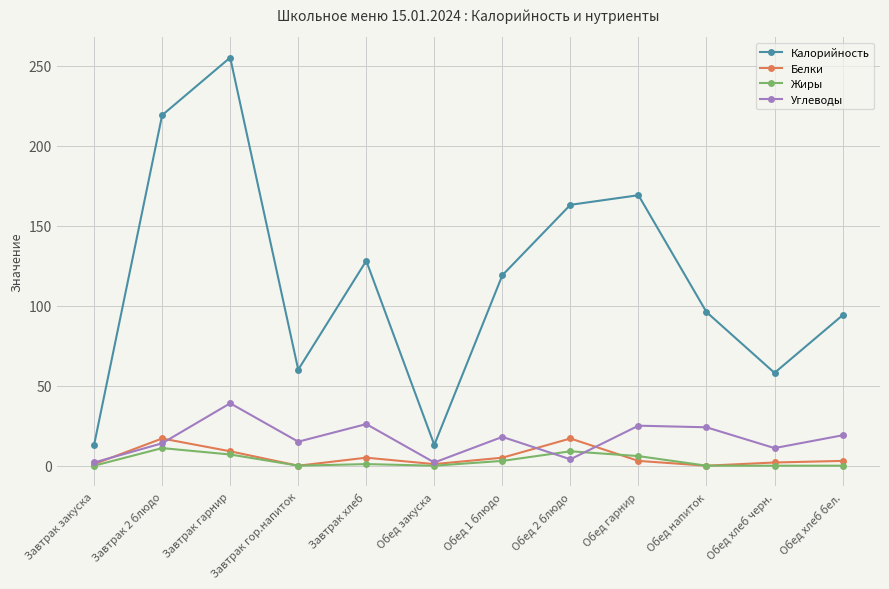

How many distinct data groups are displayed?

4